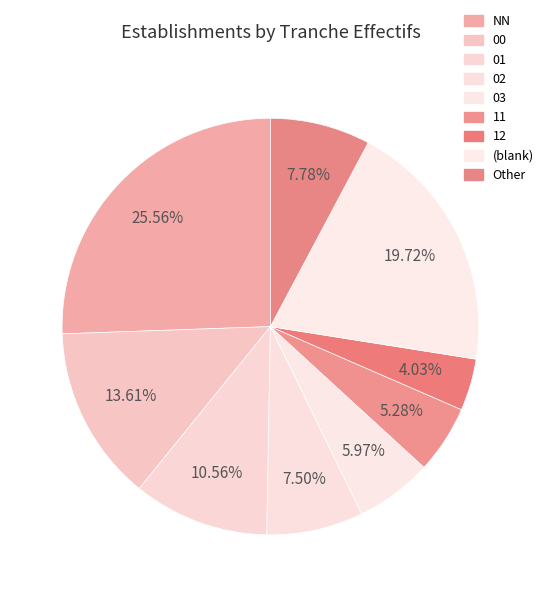

Is it true that NN is 15% of the pie?

False